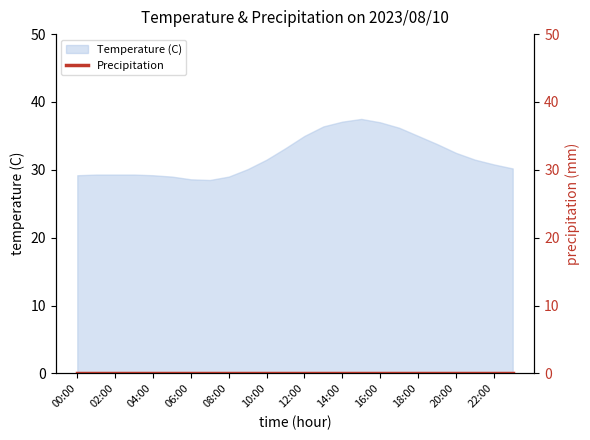

What is the difference between the values at 04:00 and 06:00?

0.6